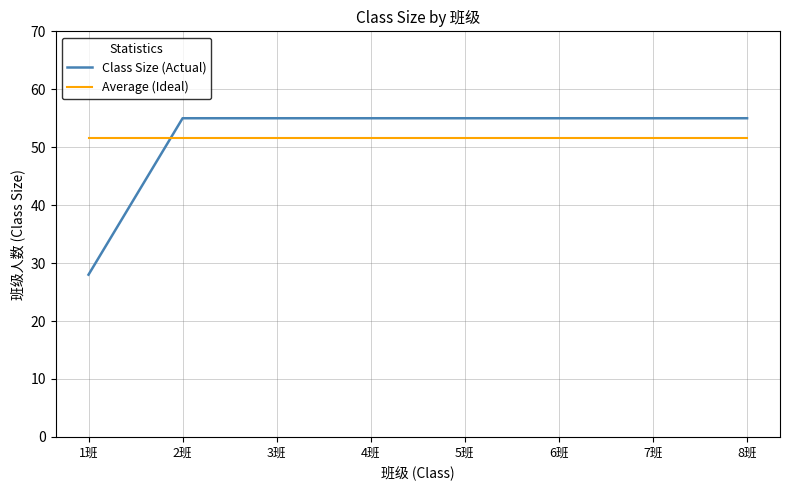

Does the chart display data point markers on the line(s)?

No